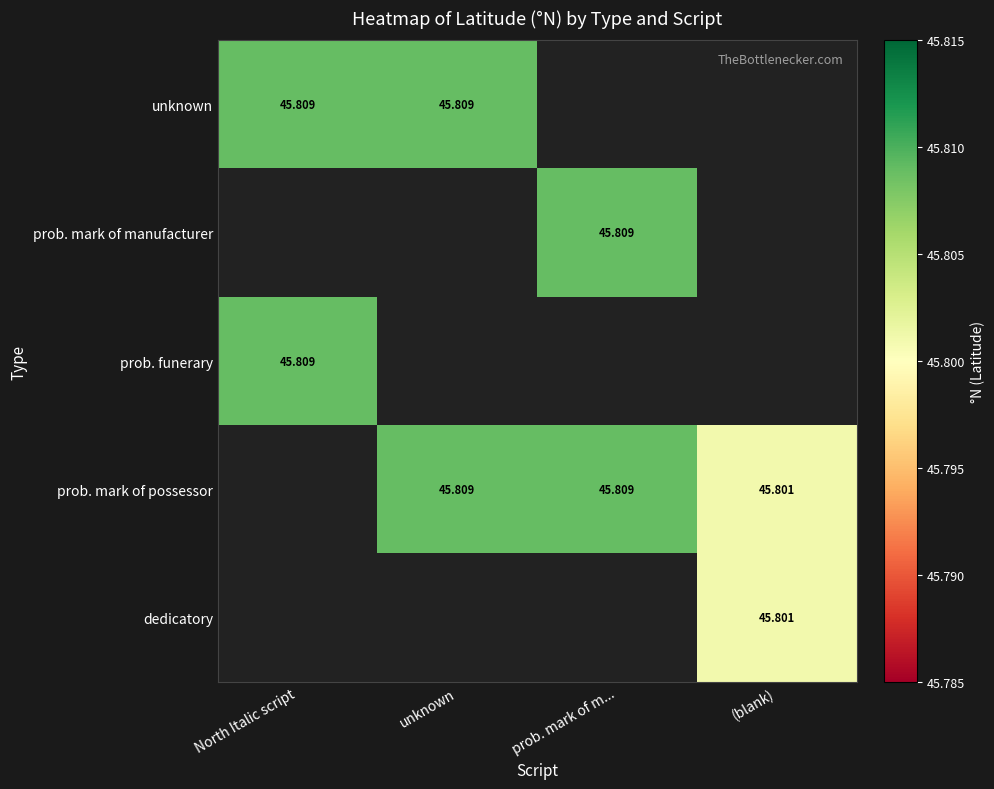

Is the value of unknown at North Italic script greater than the value of dedicatory at (blank)?

Yes